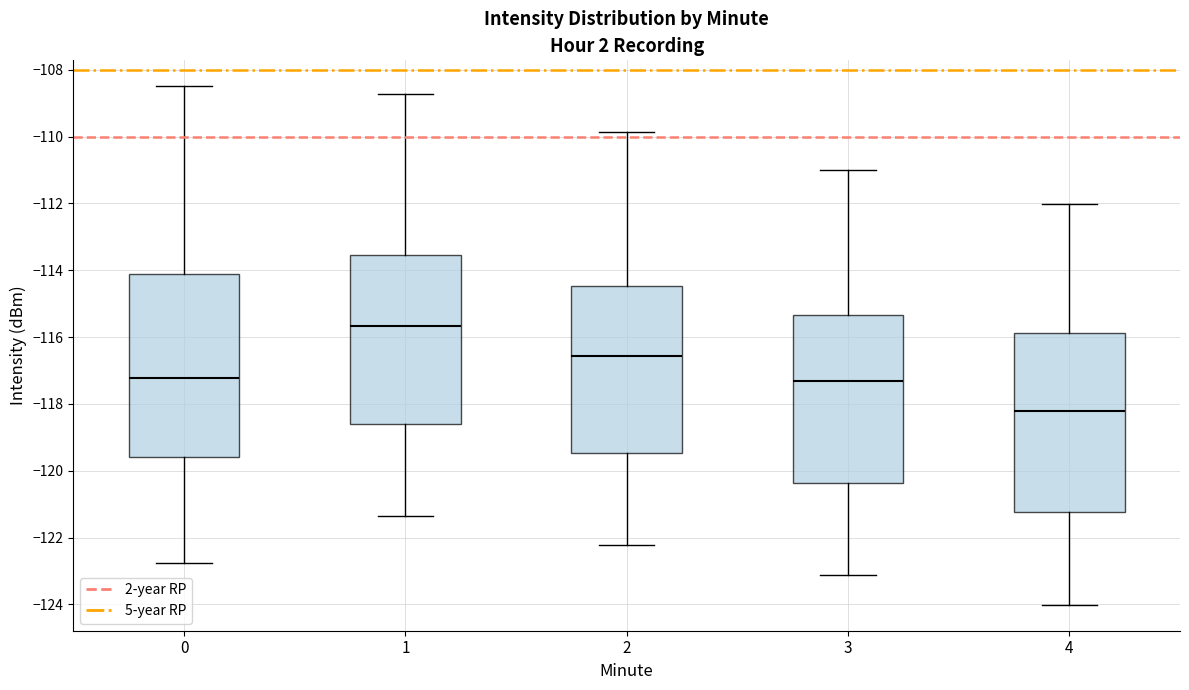

Which box's median line is the highest?

1